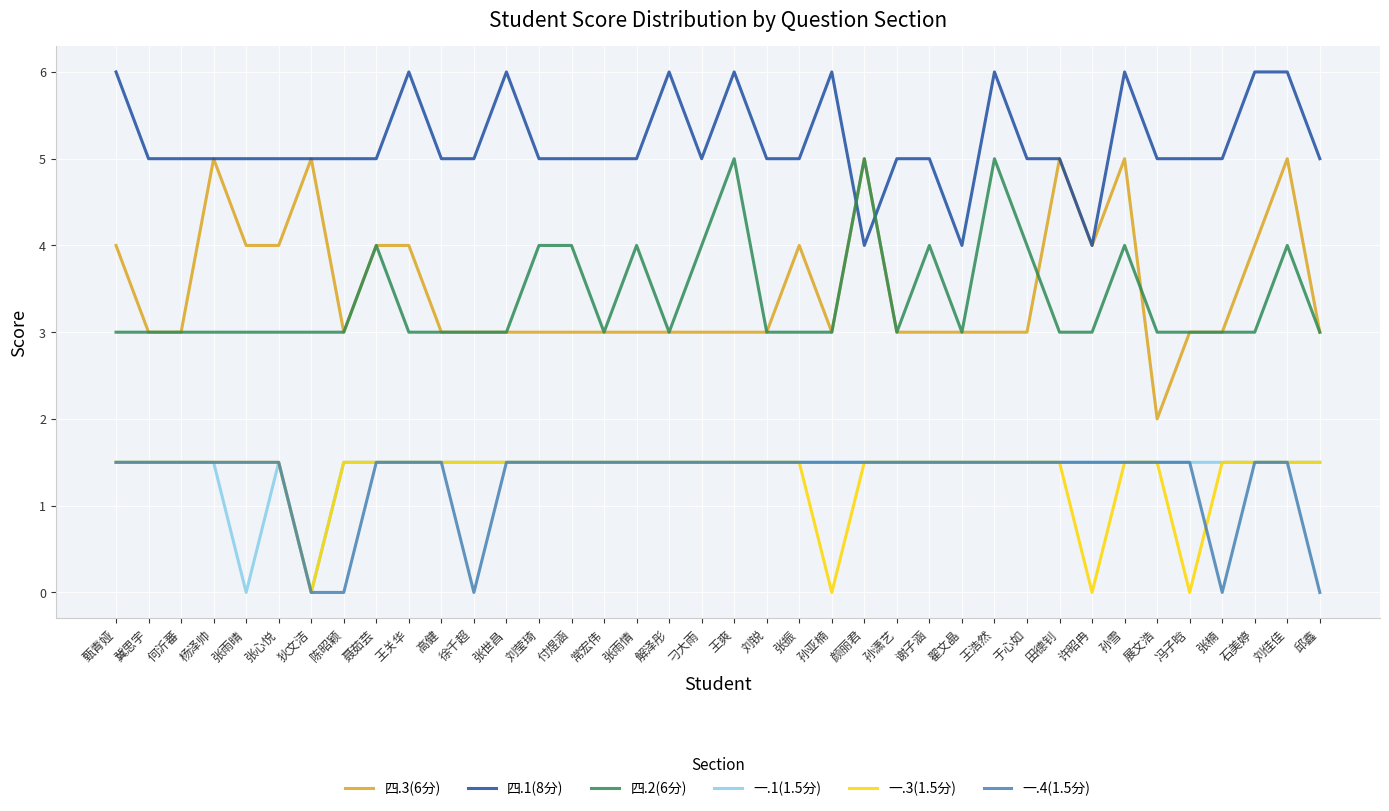

Reading left to right, list all the values displayed in this chart.

四.3(6分): 甄青娅=4.0	冀思宇=3.0	何沂蕃=3.0	杨泽帅=5.0	张雨晴=4.0	张心悦=4.0	狄文洁=5.0	陈昭颖=3.0	聂茹芸=4.0	王关华=4.0	高健=3.0	徐千超=3.0	张世昌=3.0	刘莹琦=3.0	付煜涵=3.0	常宏伟=3.0	张雨情=3.0	解泽彤=3.0	刁大雨=3.0	王爽=3.0	刘锐=3.0	张振=4.0	孙亚楠=3.0	颜丽君=5.0	孙潇艺=3.0	谢子涵=3.0	翟文晶=3.0	王浩然=3.0	于心如=3.0	田德钊=5.0	许昭冉=4.0	孙雪=5.0	展文浩=2.0	冯子晗=3.0	张楠=3.0	石美婷=4.0	刘佳佳=5.0	邱鑫=3.0
四.1(8分): 甄青娅=6.0	冀思宇=5.0	何沂蕃=5.0	杨泽帅=5.0	张雨晴=5.0	张心悦=5.0	狄文洁=5.0	陈昭颖=5.0	聂茹芸=5.0	王关华=6.0	高健=5.0	徐千超=5.0	张世昌=6.0	刘莹琦=5.0	付煜涵=5.0	常宏伟=5.0	张雨情=5.0	解泽彤=6.0	刁大雨=5.0	王爽=6.0	刘锐=5.0	张振=5.0	孙亚楠=6.0	颜丽君=4.0	孙潇艺=5.0	谢子涵=5.0	翟文晶=4.0	王浩然=6.0	于心如=5.0	田德钊=5.0	许昭冉=4.0	孙雪=6.0	展文浩=5.0	冯子晗=5.0	张楠=5.0	石美婷=6.0	刘佳佳=6.0	邱鑫=5.0
四.2(6分): 甄青娅=3.0	冀思宇=3.0	何沂蕃=3.0	杨泽帅=3.0	张雨晴=3.0	张心悦=3.0	狄文洁=3.0	陈昭颖=3.0	聂茹芸=4.0	王关华=3.0	高健=3.0	徐千超=3.0	张世昌=3.0	刘莹琦=4.0	付煜涵=4.0	常宏伟=3.0	张雨情=4.0	解泽彤=3.0	刁大雨=4.0	王爽=5.0	刘锐=3.0	张振=3.0	孙亚楠=3.0	颜丽君=5.0	孙潇艺=3.0	谢子涵=4.0	翟文晶=3.0	王浩然=5.0	于心如=4.0	田德钊=3.0	许昭冉=3.0	孙雪=4.0	展文浩=3.0	冯子晗=3.0	张楠=3.0	石美婷=3.0	刘佳佳=4.0	邱鑫=3.0
一.1(1.5分): 甄青娅=1.5	冀思宇=1.5	何沂蕃=1.5	杨泽帅=1.5	张雨晴=0.0	张心悦=1.5	狄文洁=0.0	陈昭颖=1.5	聂茹芸=1.5	王关华=1.5	高健=1.5	徐千超=1.5	张世昌=1.5	刘莹琦=1.5	付煜涵=1.5	常宏伟=1.5	张雨情=1.5	解泽彤=1.5	刁大雨=1.5	王爽=1.5	刘锐=1.5	张振=1.5	孙亚楠=1.5	颜丽君=1.5	孙潇艺=1.5	谢子涵=1.5	翟文晶=1.5	王浩然=1.5	于心如=1.5	田德钊=1.5	许昭冉=1.5	孙雪=1.5	展文浩=1.5	冯子晗=1.5	张楠=1.5	石美婷=1.5	刘佳佳=1.5	邱鑫=1.5
一.3(1.5分): 甄青娅=1.5	冀思宇=1.5	何沂蕃=1.5	杨泽帅=1.5	张雨晴=1.5	张心悦=1.5	狄文洁=0.0	陈昭颖=1.5	聂茹芸=1.5	王关华=1.5	高健=1.5	徐千超=1.5	张世昌=1.5	刘莹琦=1.5	付煜涵=1.5	常宏伟=1.5	张雨情=1.5	解泽彤=1.5	刁大雨=1.5	王爽=1.5	刘锐=1.5	张振=1.5	孙亚楠=0.0	颜丽君=1.5	孙潇艺=1.5	谢子涵=1.5	翟文晶=1.5	王浩然=1.5	于心如=1.5	田德钊=1.5	许昭冉=0.0	孙雪=1.5	展文浩=1.5	冯子晗=0.0	张楠=1.5	石美婷=1.5	刘佳佳=1.5	邱鑫=1.5
一.4(1.5分): 甄青娅=1.5	冀思宇=1.5	何沂蕃=1.5	杨泽帅=1.5	张雨晴=1.5	张心悦=1.5	狄文洁=0.0	陈昭颖=0.0	聂茹芸=1.5	王关华=1.5	高健=1.5	徐千超=0.0	张世昌=1.5	刘莹琦=1.5	付煜涵=1.5	常宏伟=1.5	张雨情=1.5	解泽彤=1.5	刁大雨=1.5	王爽=1.5	刘锐=1.5	张振=1.5	孙亚楠=1.5	颜丽君=1.5	孙潇艺=1.5	谢子涵=1.5	翟文晶=1.5	王浩然=1.5	于心如=1.5	田德钊=1.5	许昭冉=1.5	孙雪=1.5	展文浩=1.5	冯子晗=1.5	张楠=0.0	石美婷=1.5	刘佳佳=1.5	邱鑫=0.0